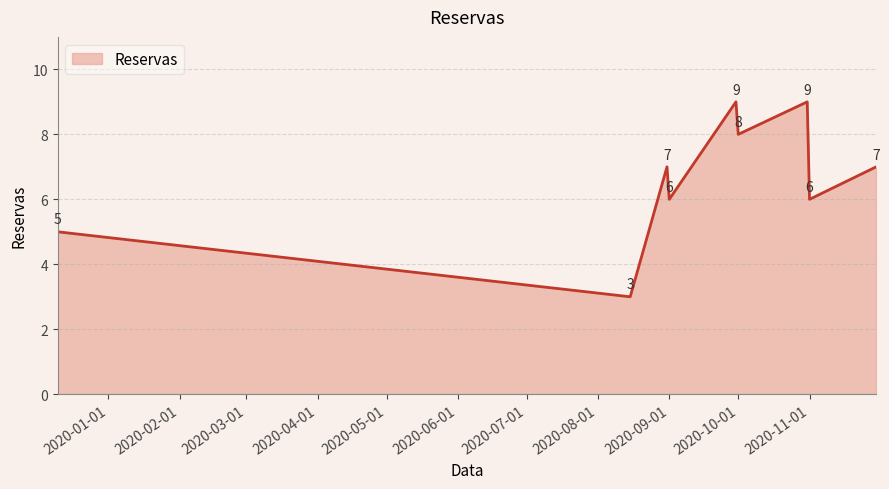

What is the difference between the maximum and minimum values?

6